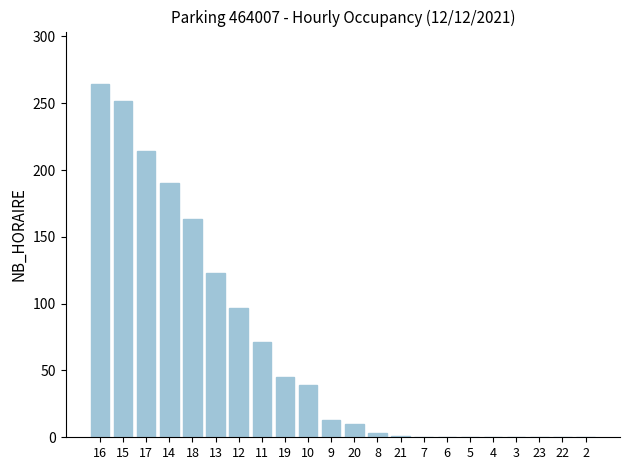

Approximately how many times larger is the value at 21 compared to 20?

0.1